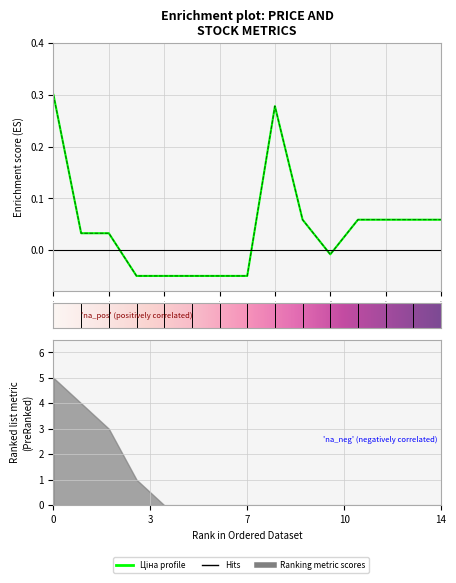

Does the chart display data point markers on the line(s)?

No